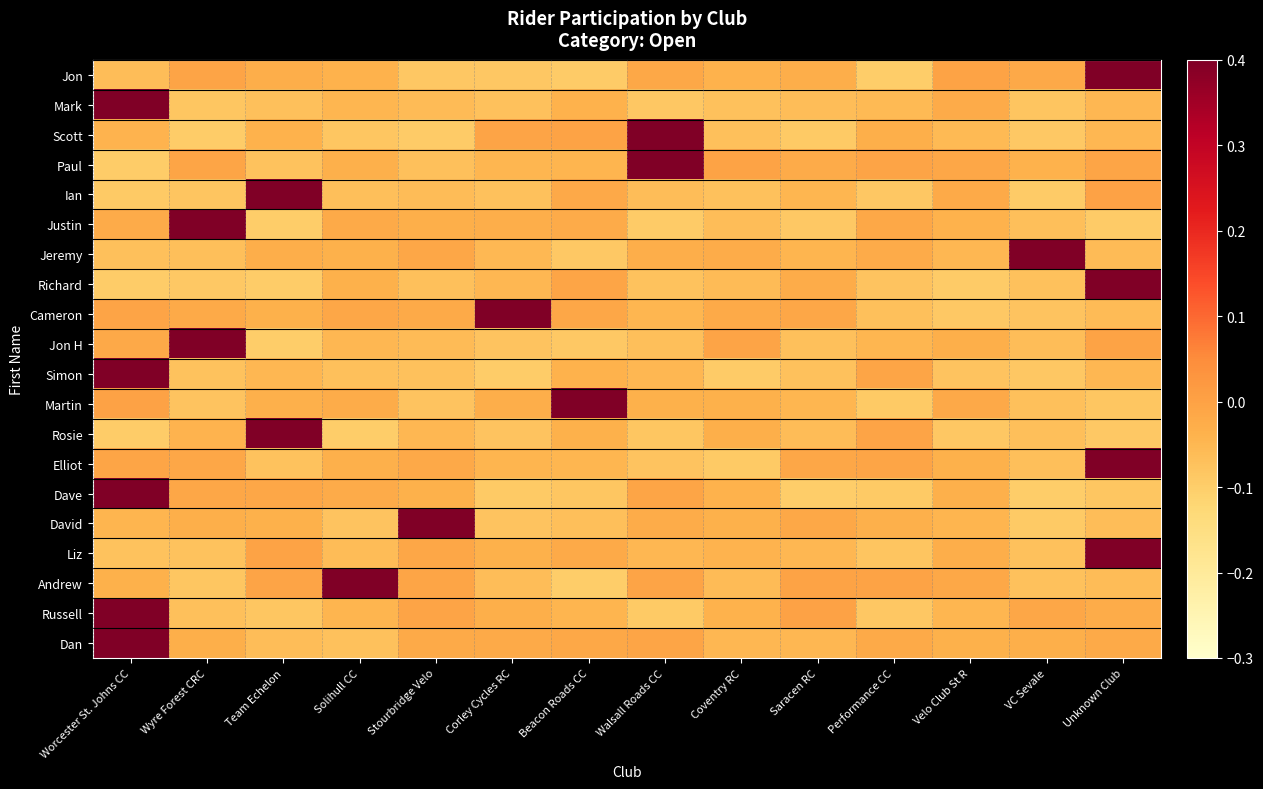

Reading left to right, list all the values displayed in this chart.

Jon: Worcester St. Johns CC=-0.1	Wyre Forest CRC=-0.0	Team Echelon=-0.0	Solihull CC=-0.0	Stourbridge Velo=-0.1	Corley Cycles RC=-0.1	Beacon Roads CC=-0.1	Walsall Roads CC=-0.0	Coventry RC=-0.0	Saracen RC=-0.0	Performance CC=-0.1	Velo Club St R=-0.0	VC Sevale=-0.0	Unknown Club=0.4
Mark: Worcester St. Johns CC=0.4	Wyre Forest CRC=-0.1	Team Echelon=-0.1	Solihull CC=-0.0	Stourbridge Velo=-0.1	Corley Cycles RC=-0.1	Beacon Roads CC=-0.0	Walsall Roads CC=-0.1	Coventry RC=-0.1	Saracen RC=-0.1	Performance CC=-0.1	Velo Club St R=-0.0	VC Sevale=-0.1	Unknown Club=-0.0
Scott: Worcester St. Johns CC=-0.0	Wyre Forest CRC=-0.1	Team Echelon=-0.0	Solihull CC=-0.1	Stourbridge Velo=-0.1	Corley Cycles RC=-0.0	Beacon Roads CC=-0.0	Walsall Roads CC=0.5	Coventry RC=-0.1	Saracen RC=-0.1	Performance CC=-0.0	Velo Club St R=-0.1	VC Sevale=-0.1	Unknown Club=-0.1
Paul: Worcester St. Johns CC=-0.1	Wyre Forest CRC=-0.0	Team Echelon=-0.1	Solihull CC=-0.0	Stourbridge Velo=-0.1	Corley Cycles RC=-0.0	Beacon Roads CC=-0.0	Walsall Roads CC=0.4	Coventry RC=-0.0	Saracen RC=-0.0	Performance CC=-0.0	Velo Club St R=-0.0	VC Sevale=-0.0	Unknown Club=-0.0
Ian: Worcester St. Johns CC=-0.1	Wyre Forest CRC=-0.1	Team Echelon=0.4	Solihull CC=-0.1	Stourbridge Velo=-0.1	Corley Cycles RC=-0.1	Beacon Roads CC=-0.0	Walsall Roads CC=-0.1	Coventry RC=-0.1	Saracen RC=-0.0	Performance CC=-0.1	Velo Club St R=-0.0	VC Sevale=-0.1	Unknown Club=-0.0
Justin: Worcester St. Johns CC=-0.0	Wyre Forest CRC=0.4	Team Echelon=-0.1	Solihull CC=-0.0	Stourbridge Velo=-0.0	Corley Cycles RC=-0.0	Beacon Roads CC=-0.0	Walsall Roads CC=-0.1	Coventry RC=-0.1	Saracen RC=-0.1	Performance CC=-0.0	Velo Club St R=-0.0	VC Sevale=-0.1	Unknown Club=-0.1
Jeremy: Worcester St. Johns CC=-0.1	Wyre Forest CRC=-0.1	Team Echelon=-0.0	Solihull CC=-0.0	Stourbridge Velo=-0.0	Corley Cycles RC=-0.1	Beacon Roads CC=-0.1	Walsall Roads CC=-0.0	Coventry RC=-0.0	Saracen RC=-0.0	Performance CC=-0.0	Velo Club St R=-0.1	VC Sevale=0.5	Unknown Club=-0.1
Richard: Worcester St. Johns CC=-0.1	Wyre Forest CRC=-0.1	Team Echelon=-0.1	Solihull CC=-0.0	Stourbridge Velo=-0.1	Corley Cycles RC=-0.0	Beacon Roads CC=-0.0	Walsall Roads CC=-0.1	Coventry RC=-0.1	Saracen RC=-0.0	Performance CC=-0.1	Velo Club St R=-0.1	VC Sevale=-0.1	Unknown Club=0.4
Cameron: Worcester St. Johns CC=-0.0	Wyre Forest CRC=-0.0	Team Echelon=-0.0	Solihull CC=-0.0	Stourbridge Velo=-0.0	Corley Cycles RC=0.4	Beacon Roads CC=-0.0	Walsall Roads CC=-0.0	Coventry RC=-0.0	Saracen RC=-0.0	Performance CC=-0.1	Velo Club St R=-0.1	VC Sevale=-0.1	Unknown Club=-0.1
Jon H: Worcester St. Johns CC=-0.0	Wyre Forest CRC=0.5	Team Echelon=-0.1	Solihull CC=-0.0	Stourbridge Velo=-0.1	Corley Cycles RC=-0.1	Beacon Roads CC=-0.1	Walsall Roads CC=-0.1	Coventry RC=-0.0	Saracen RC=-0.1	Performance CC=-0.0	Velo Club St R=-0.0	VC Sevale=-0.1	Unknown Club=-0.0
Simon: Worcester St. Johns CC=0.5	Wyre Forest CRC=-0.1	Team Echelon=-0.1	Solihull CC=-0.1	Stourbridge Velo=-0.1	Corley Cycles RC=-0.1	Beacon Roads CC=-0.0	Walsall Roads CC=-0.0	Coventry RC=-0.1	Saracen RC=-0.1	Performance CC=-0.0	Velo Club St R=-0.1	VC Sevale=-0.1	Unknown Club=-0.1
Martin: Worcester St. Johns CC=-0.0	Wyre Forest CRC=-0.1	Team Echelon=-0.0	Solihull CC=-0.0	Stourbridge Velo=-0.1	Corley Cycles RC=-0.0	Beacon Roads CC=0.4	Walsall Roads CC=-0.0	Coventry RC=-0.0	Saracen RC=-0.0	Performance CC=-0.1	Velo Club St R=-0.0	VC Sevale=-0.1	Unknown Club=-0.1
Rosie: Worcester St. Johns CC=-0.1	Wyre Forest CRC=-0.0	Team Echelon=0.5	Solihull CC=-0.1	Stourbridge Velo=-0.0	Corley Cycles RC=-0.1	Beacon Roads CC=-0.0	Walsall Roads CC=-0.1	Coventry RC=-0.0	Saracen RC=-0.1	Performance CC=-0.0	Velo Club St R=-0.1	VC Sevale=-0.1	Unknown Club=-0.1
Elliot: Worcester St. Johns CC=-0.0	Wyre Forest CRC=-0.0	Team Echelon=-0.1	Solihull CC=-0.0	Stourbridge Velo=-0.0	Corley Cycles RC=-0.0	Beacon Roads CC=-0.0	Walsall Roads CC=-0.1	Coventry RC=-0.1	Saracen RC=-0.0	Performance CC=-0.0	Velo Club St R=-0.0	VC Sevale=-0.1	Unknown Club=0.4
Dave: Worcester St. Johns CC=0.5	Wyre Forest CRC=-0.0	Team Echelon=-0.0	Solihull CC=-0.0	Stourbridge Velo=-0.0	Corley Cycles RC=-0.1	Beacon Roads CC=-0.1	Walsall Roads CC=-0.0	Coventry RC=-0.0	Saracen RC=-0.1	Performance CC=-0.1	Velo Club St R=-0.0	VC Sevale=-0.1	Unknown Club=-0.1
David: Worcester St. Johns CC=-0.0	Wyre Forest CRC=-0.0	Team Echelon=-0.0	Solihull CC=-0.1	Stourbridge Velo=0.5	Corley Cycles RC=-0.1	Beacon Roads CC=-0.1	Walsall Roads CC=-0.0	Coventry RC=-0.0	Saracen RC=-0.0	Performance CC=-0.0	Velo Club St R=-0.0	VC Sevale=-0.1	Unknown Club=-0.1
Liz: Worcester St. Johns CC=-0.1	Wyre Forest CRC=-0.1	Team Echelon=-0.0	Solihull CC=-0.1	Stourbridge Velo=-0.0	Corley Cycles RC=-0.0	Beacon Roads CC=-0.0	Walsall Roads CC=-0.0	Coventry RC=-0.0	Saracen RC=-0.1	Performance CC=-0.1	Velo Club St R=-0.0	VC Sevale=-0.1	Unknown Club=0.4
Andrew: Worcester St. Johns CC=-0.0	Wyre Forest CRC=-0.1	Team Echelon=-0.0	Solihull CC=0.5	Stourbridge Velo=-0.0	Corley Cycles RC=-0.1	Beacon Roads CC=-0.1	Walsall Roads CC=-0.0	Coventry RC=-0.1	Saracen RC=-0.0	Performance CC=-0.0	Velo Club St R=-0.0	VC Sevale=-0.1	Unknown Club=-0.1
Russell: Worcester St. Johns CC=0.5	Wyre Forest CRC=-0.1	Team Echelon=-0.1	Solihull CC=-0.0	Stourbridge Velo=-0.0	Corley Cycles RC=-0.0	Beacon Roads CC=-0.0	Walsall Roads CC=-0.1	Coventry RC=-0.0	Saracen RC=-0.0	Performance CC=-0.1	Velo Club St R=-0.0	VC Sevale=-0.0	Unknown Club=-0.0
Dan: Worcester St. Johns CC=0.5	Wyre Forest CRC=-0.0	Team Echelon=-0.1	Solihull CC=-0.1	Stourbridge Velo=-0.0	Corley Cycles RC=-0.0	Beacon Roads CC=-0.0	Walsall Roads CC=-0.0	Coventry RC=-0.0	Saracen RC=-0.0	Performance CC=-0.0	Velo Club St R=-0.0	VC Sevale=-0.0	Unknown Club=-0.0